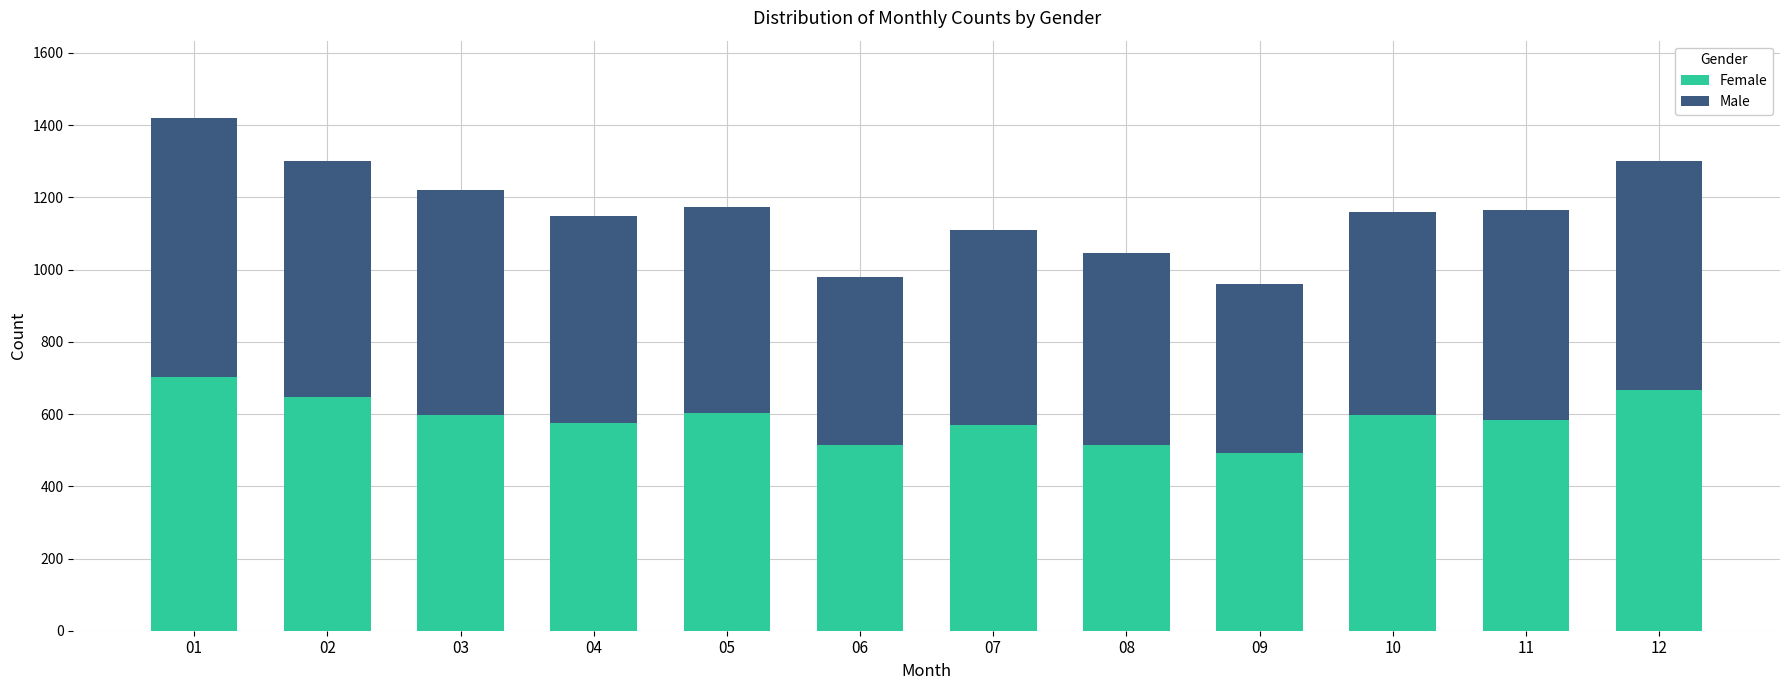

What is the sum of the Female values at 05 and 08?

1118